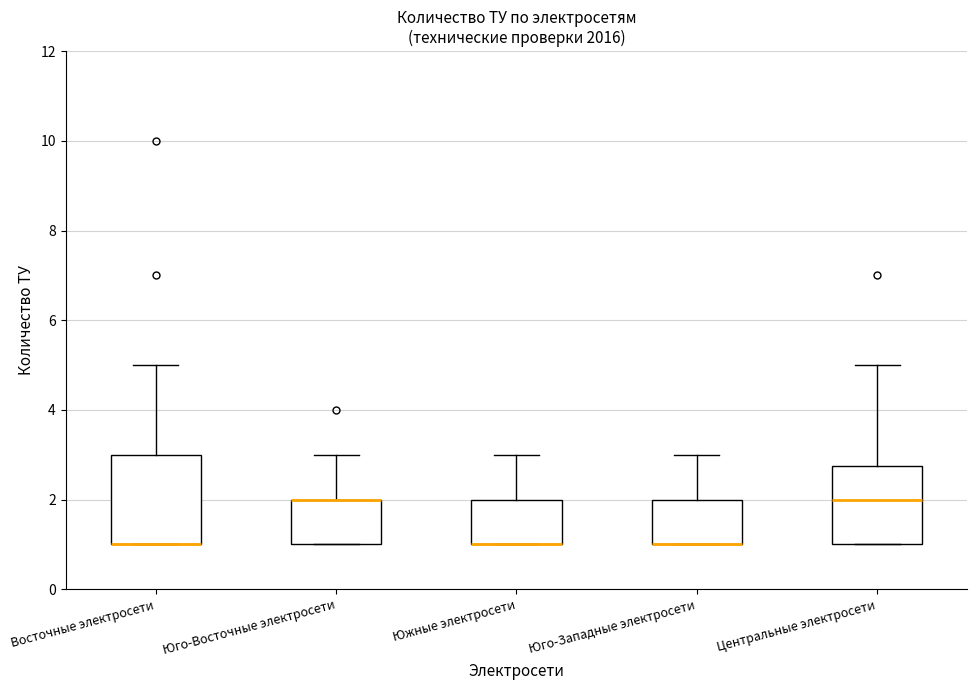

Where does the upper whisker of the box for Центральные электросети end on the y-axis? The values are not printed on the chart, so give them approximately, as read against the axis.

5.0